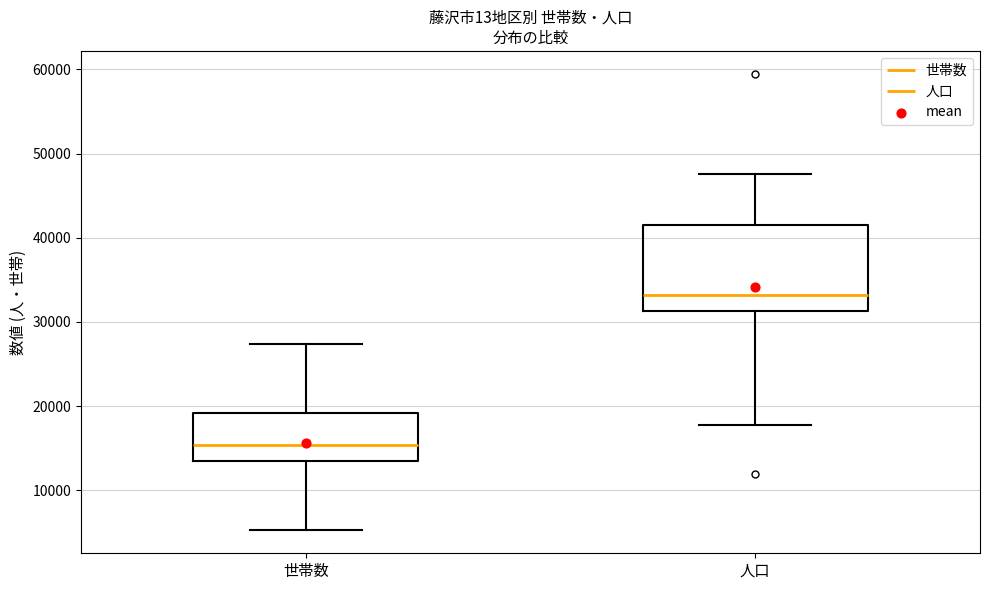

Reading left to right, read every box against the y-axis: the position of its median line, the range the box covers, and the ends of its whiskers. The values are not printed on the chart, so give them approximately, as read against the axis.

世帯数: median 15000, box 13000 to 19000, whiskers 5000 to 27000
人口: median 33000, box 31000 to 41000, whiskers 18000 to 48000